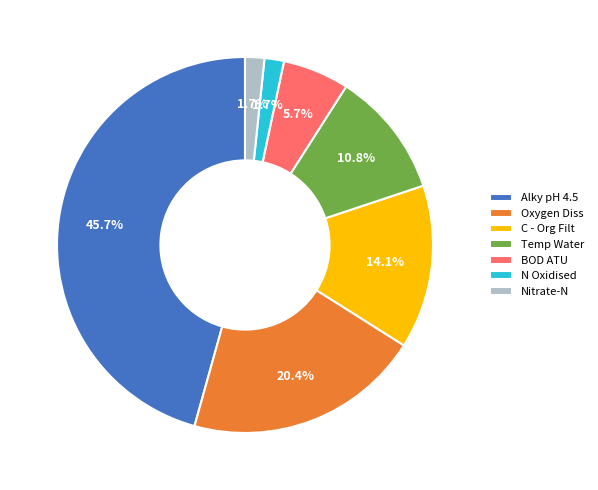

Does any single category account for the majority?

No